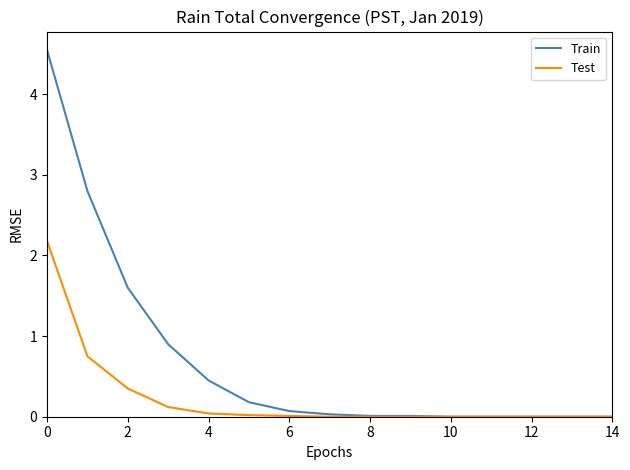

Does the chart display data point markers on the line(s)?

No